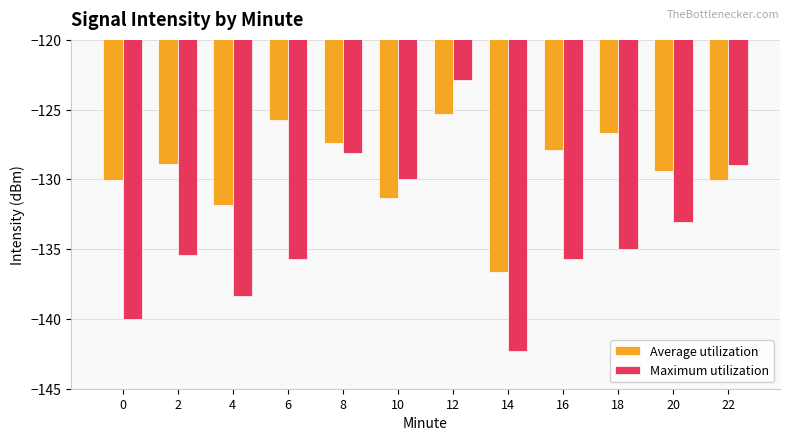

What is the value of the Average utilization bar at the 2nd from the left?

-128.9